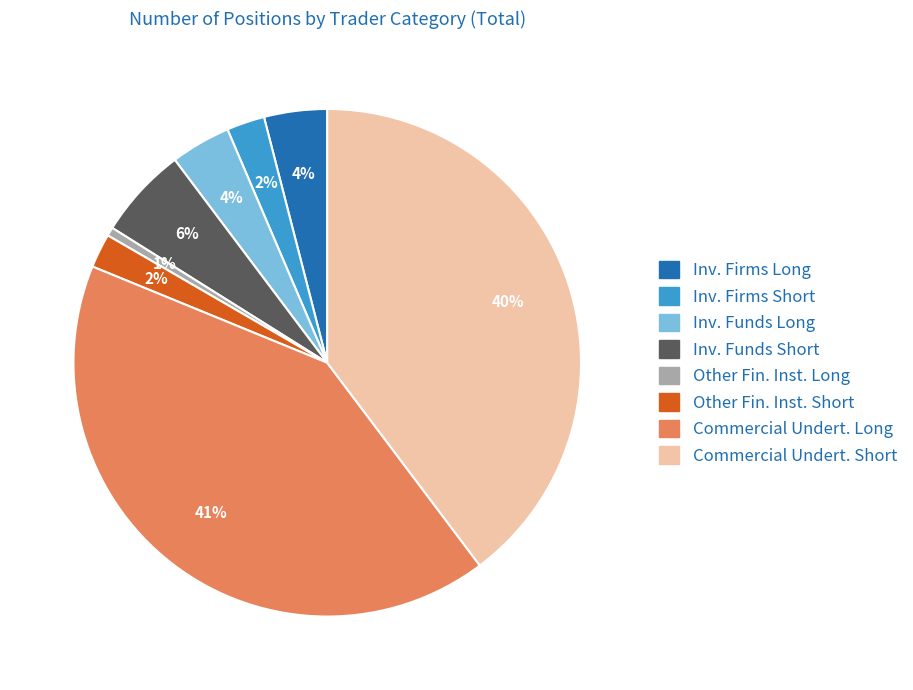

To the nearest percent, what percentage of the pie is Inv. Funds Short?

6%